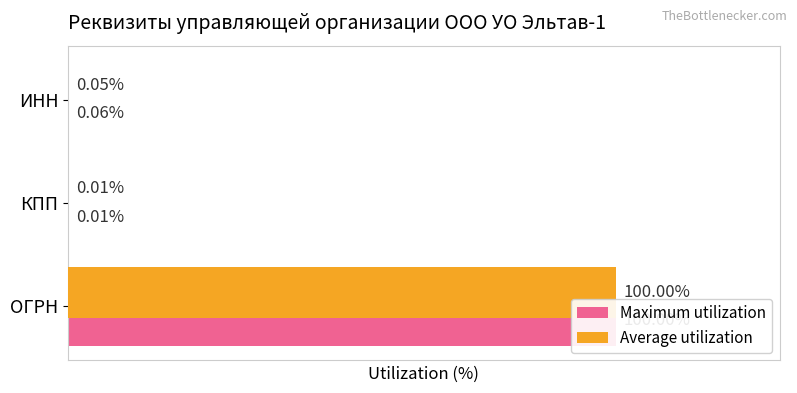

True or false: Average utilization has a value of 100.0 at ОГРН.

True